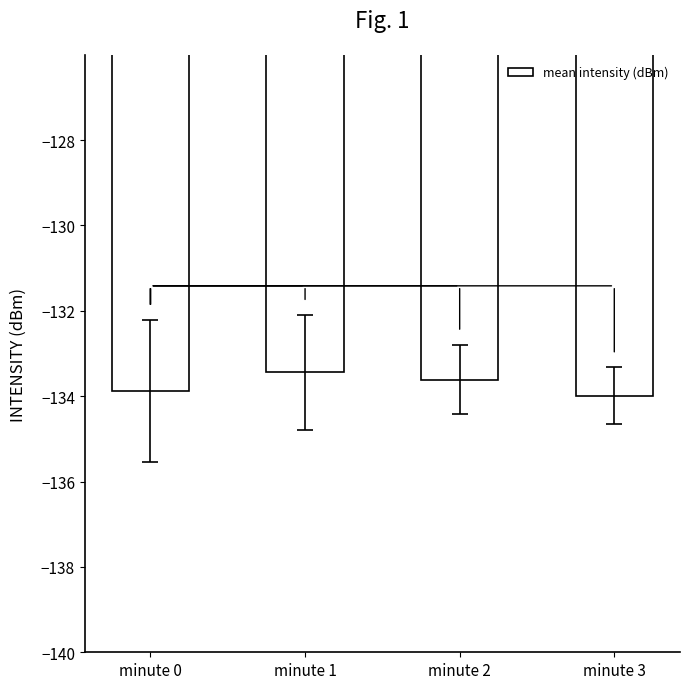

What is the change in value from minute 0 to minute 3?

-0.1